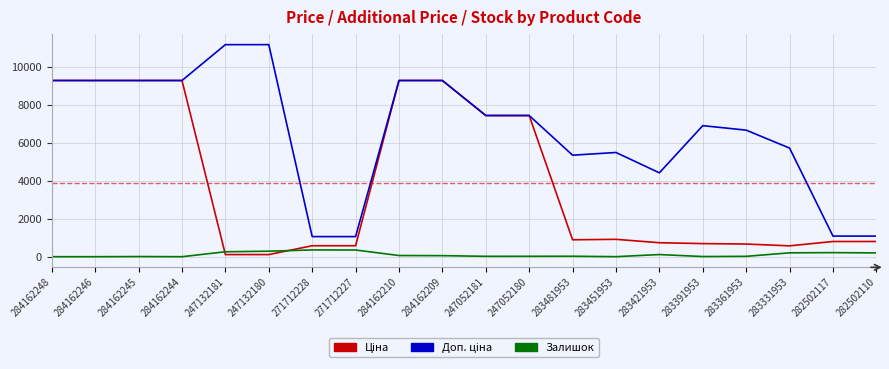

The Залишок series shows 260.0 at 247132181. True or false?

True